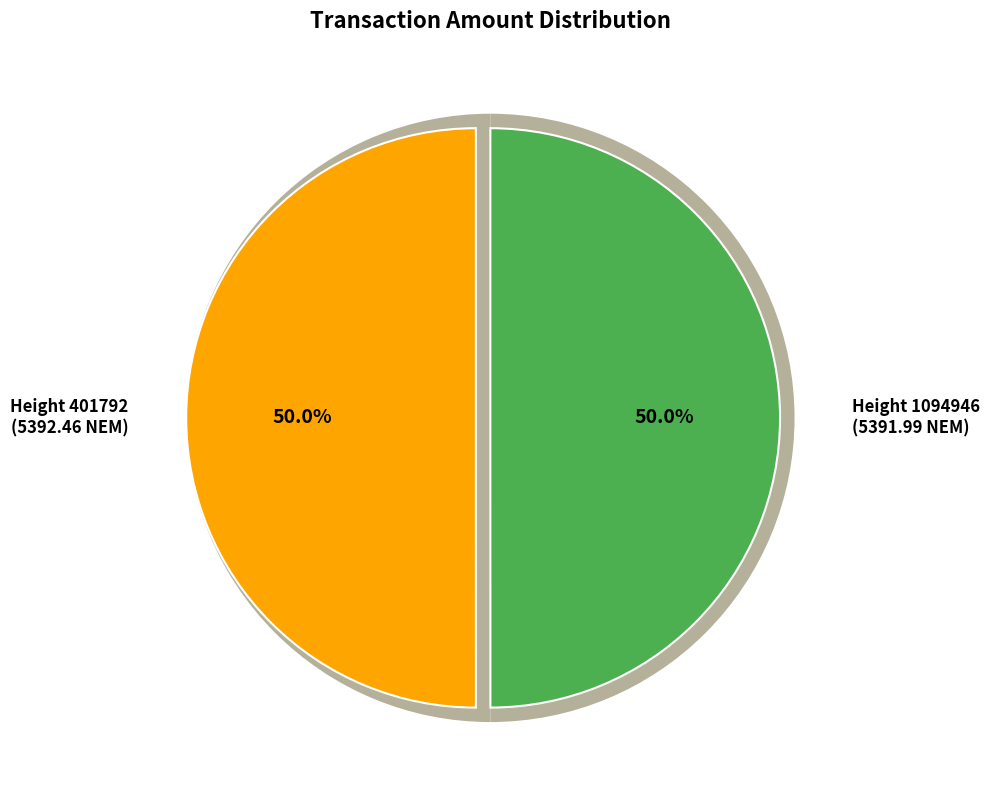

Between 401792 and 1094946, which is larger?

401792